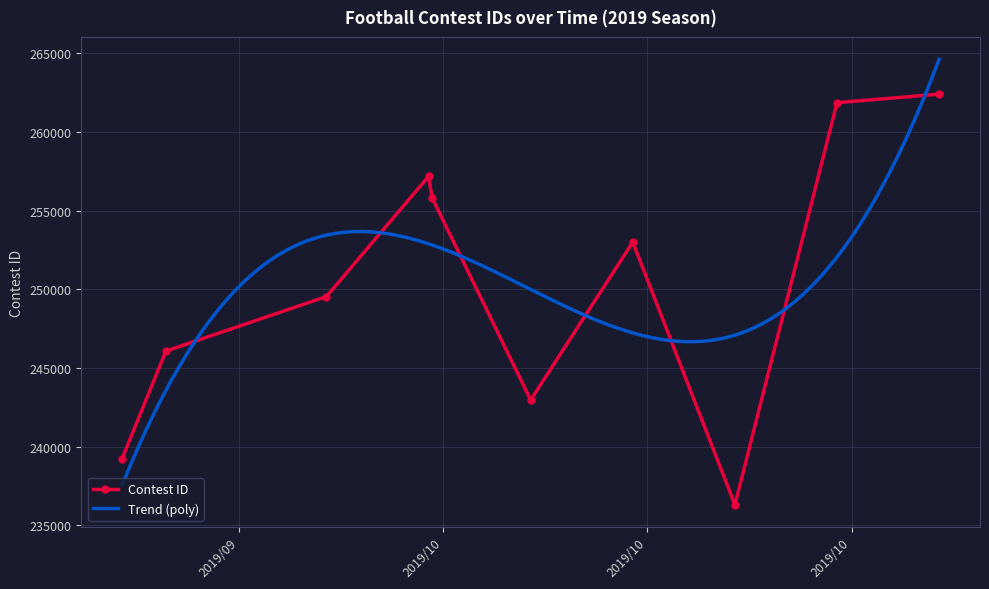

At which category does the chart reach its peak across all series?

11/4/19